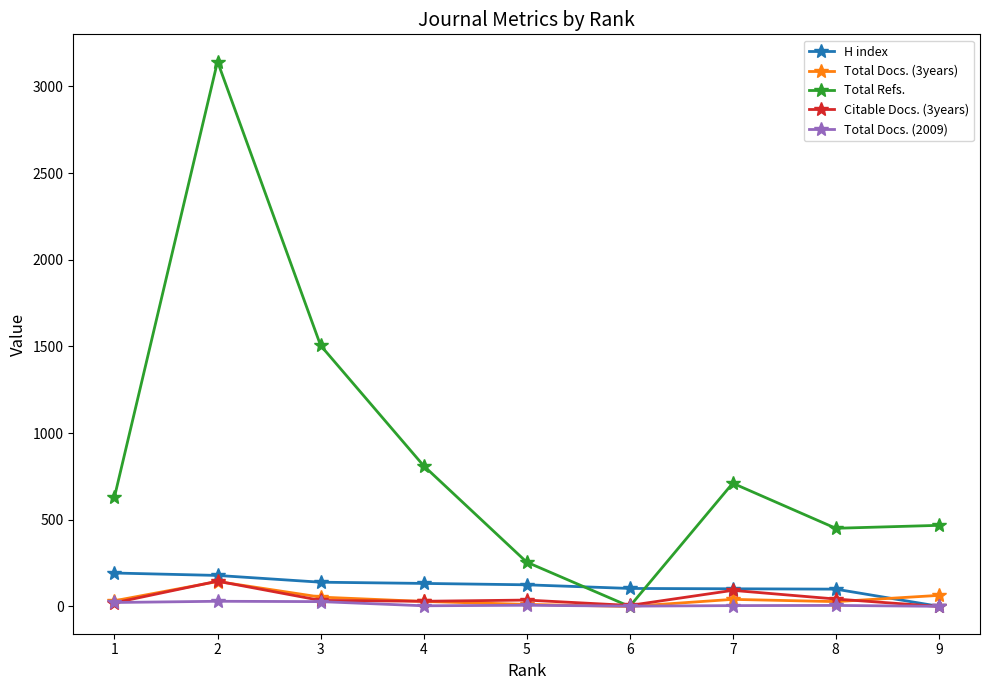

Which series changed the most between 2 and 8?

Total Refs.